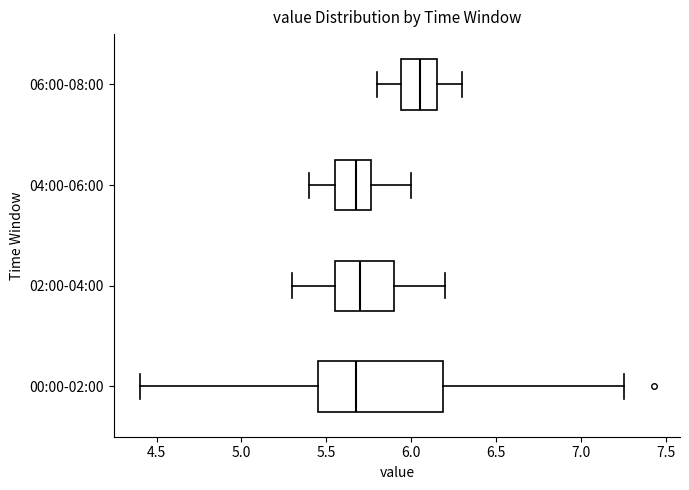

Where does the median line of the box for 06:00-08:00 sit on the x-axis? The values are not printed on the chart, so give them approximately, as read against the axis.

6.05